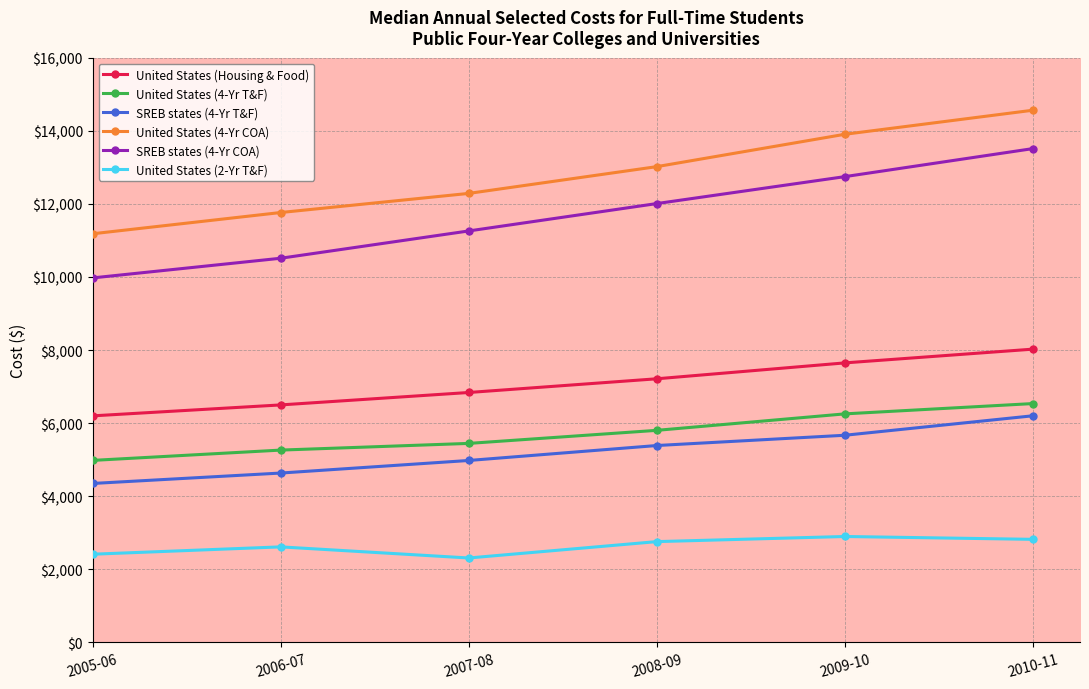

True or false: United States (4-Yr T&F) and SREB states (4-Yr T&F) cross at least once.

False